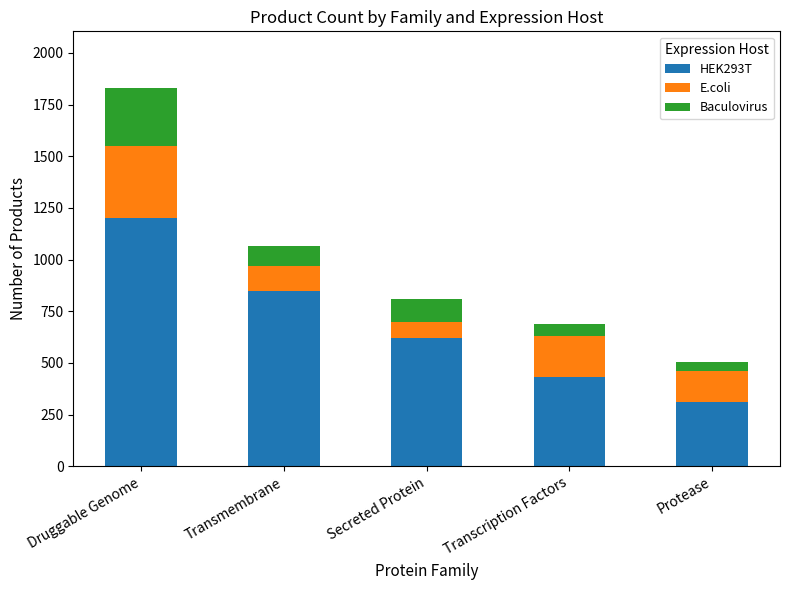

At which category is the sum across all series the highest?

Druggable Genome